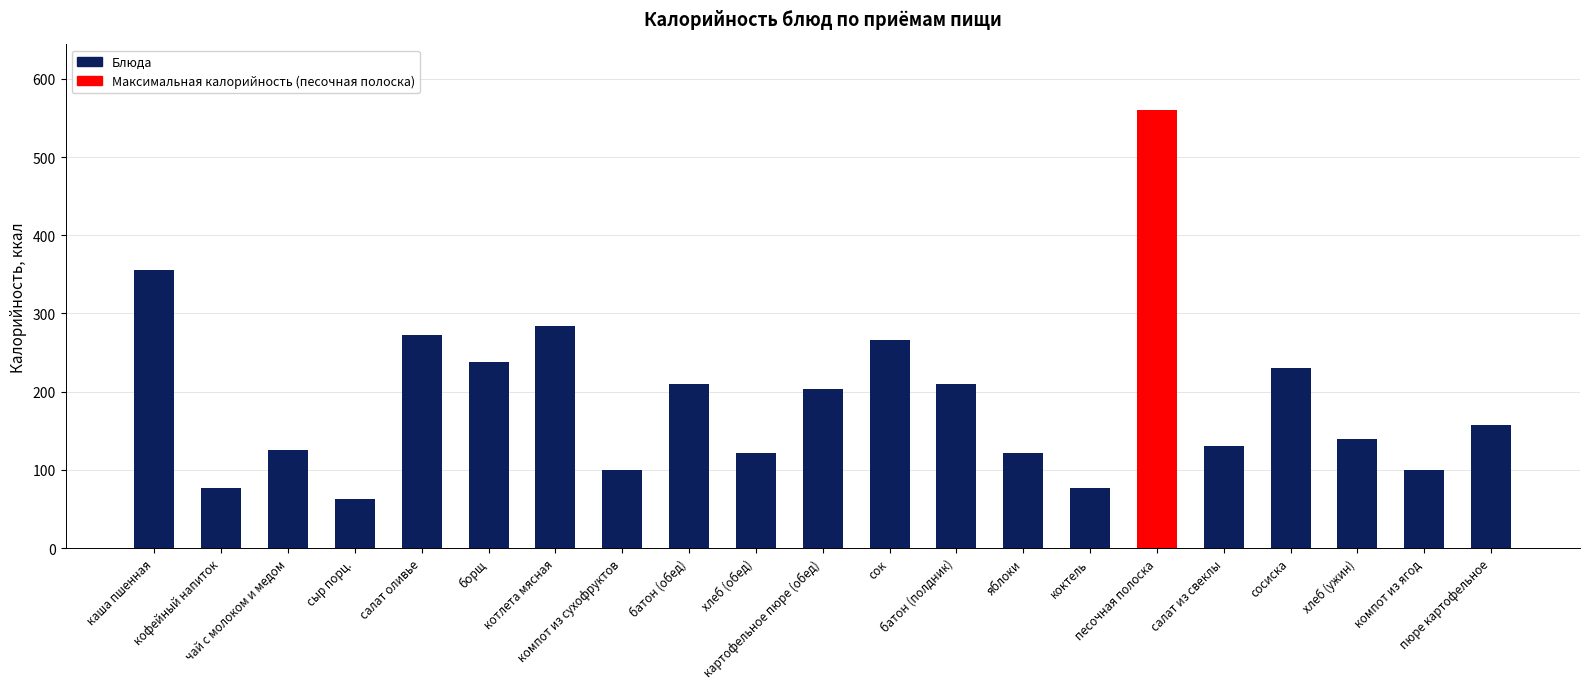

What is the difference between the values at компот из сухофруктов and песочная полоска?

460.0